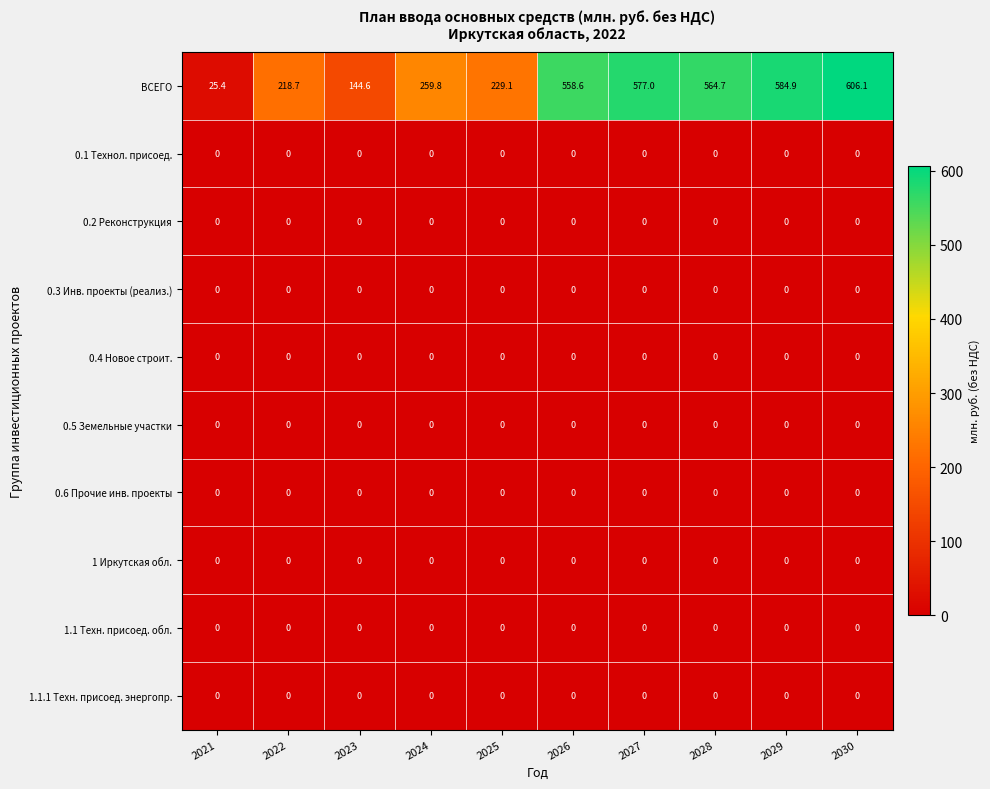

Which series has the largest total across all categories?

ВСЕГО